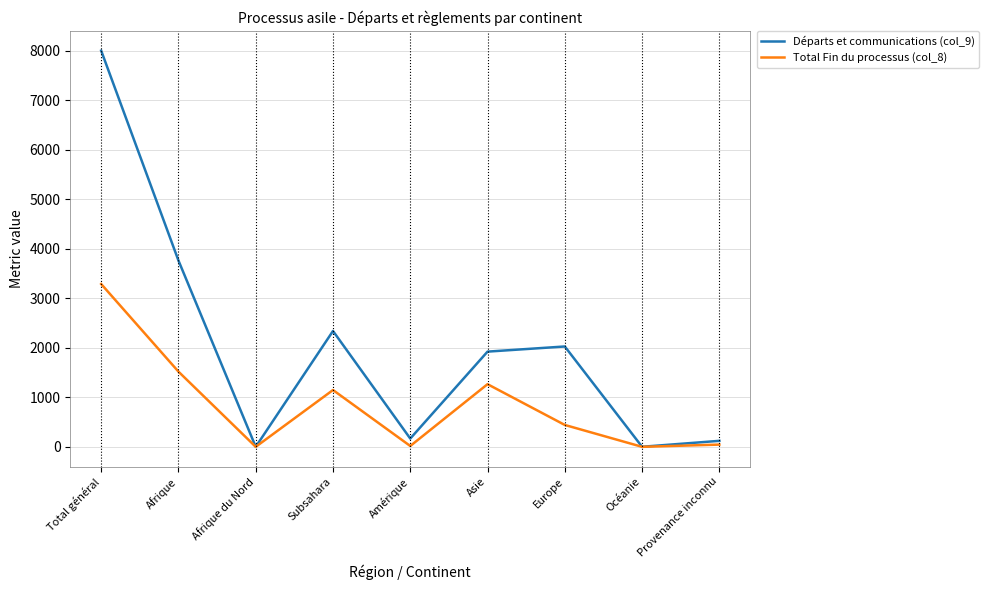

Between Afrique and Asie, which series saw the biggest shift?

Départs et communications (col_9)